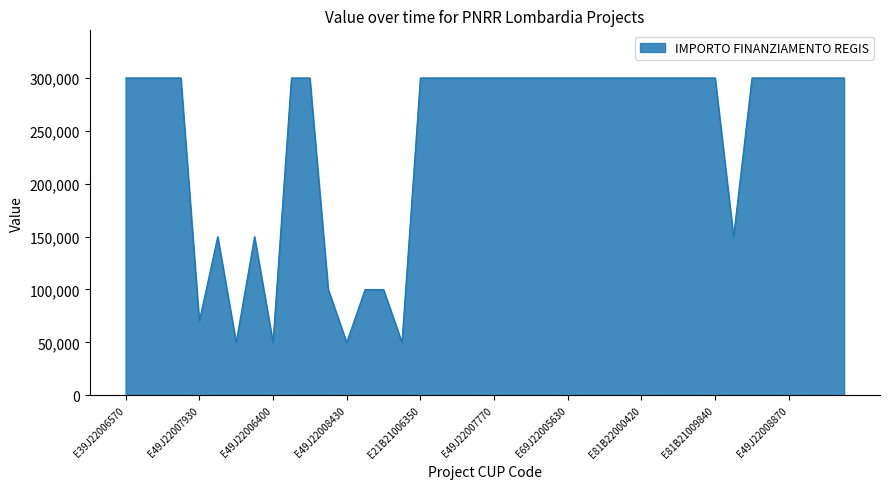

What is the maximum value shown in the chart?

300000